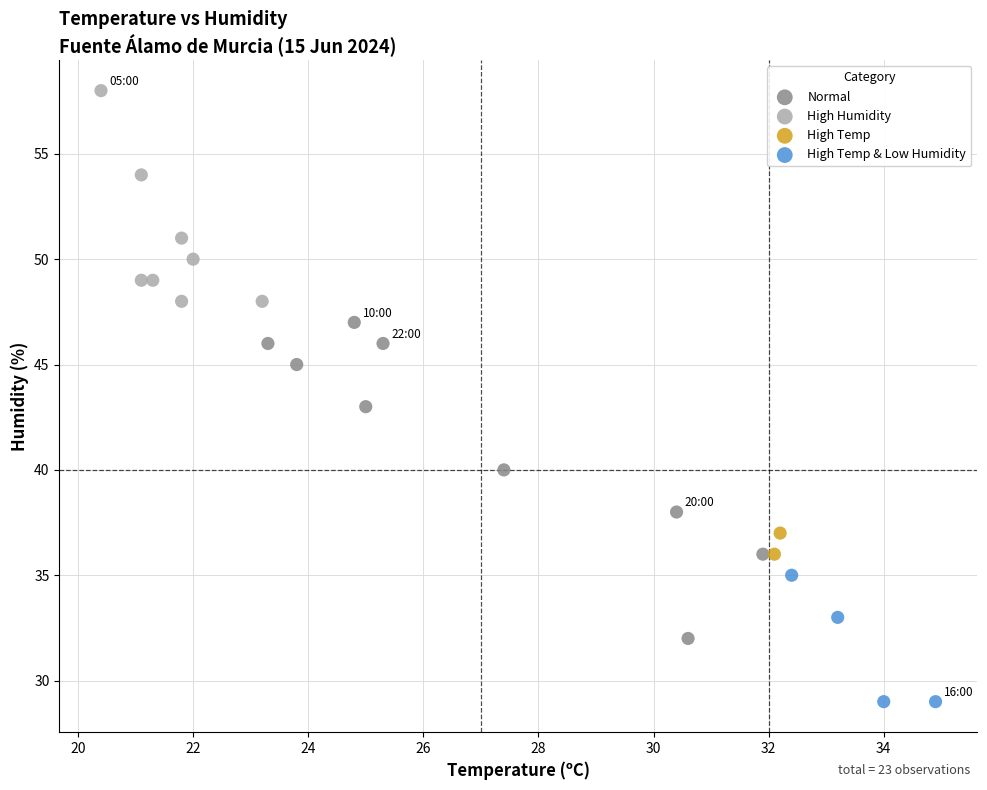

What are all the series names shown in the legend?

Normal, High Humidity, High Temp, High Temp & Low Humidity